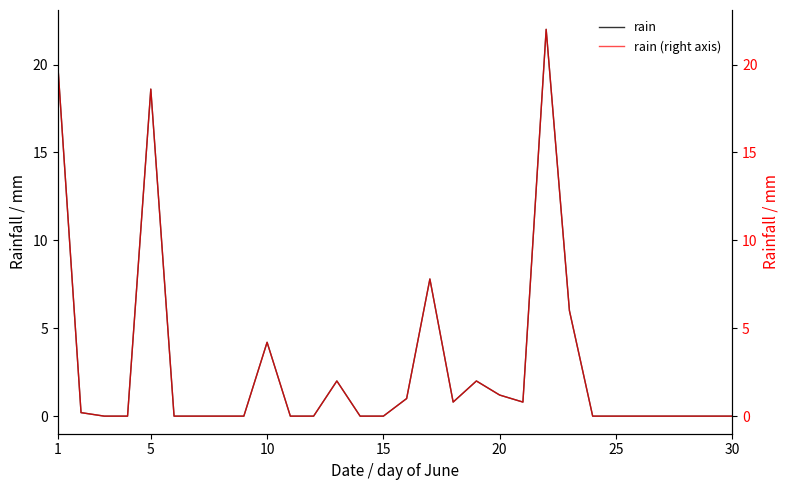

True or false: rain has more than 2 points higher than both neighbors.

True